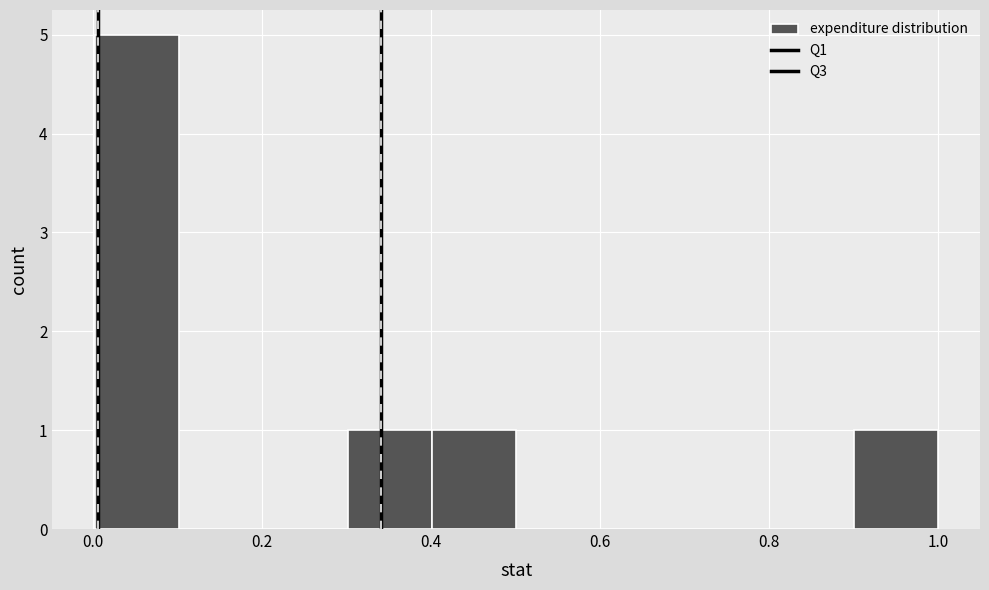

Reading left to right, transcribe this chart: for each bar, give the range it covers on the x-axis and its height. Neither the bar edges nor the heights are printed on the chart, so give them approximately, as read against the axes.

0.0 to 0.1: 5
0.1 to 0.2: 0
0.2 to 0.3: 0
0.3 to 0.4: 1
0.4 to 0.5: 1
0.5 to 0.6: 0
0.6 to 0.7: 0
0.7 to 0.8: 0
0.8 to 0.9: 0
0.9 to 1.0: 1